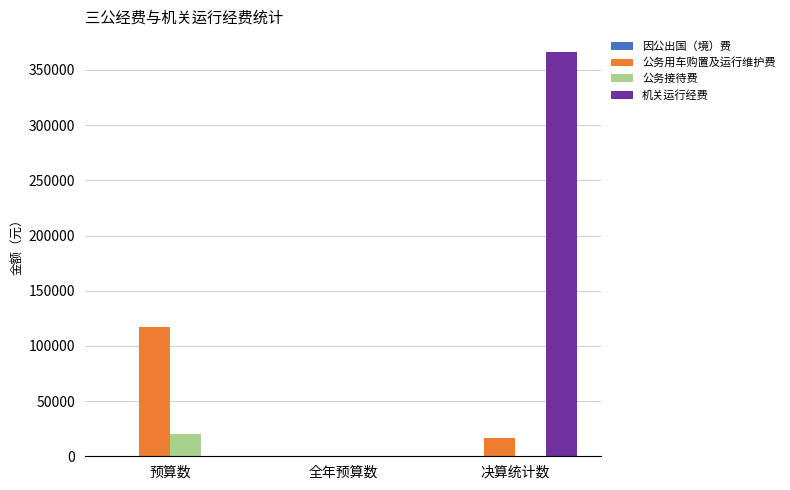

At which category is the sum across all series the highest?

决算统计数